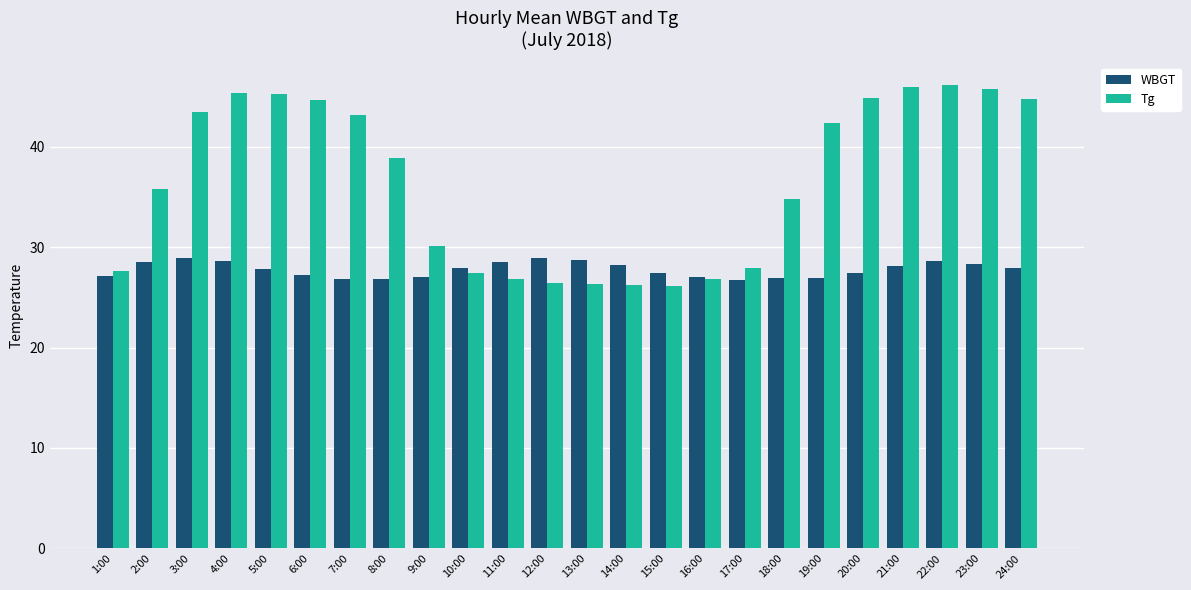

What is the difference between the second highest and minimum values in the WBGT series?

2.2